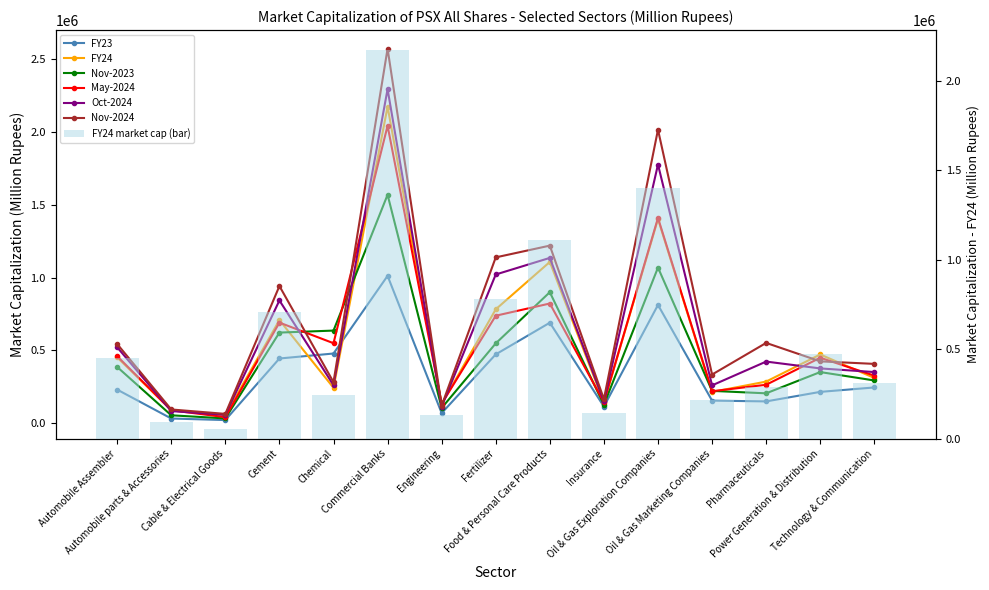

How many data points does each series have?

15